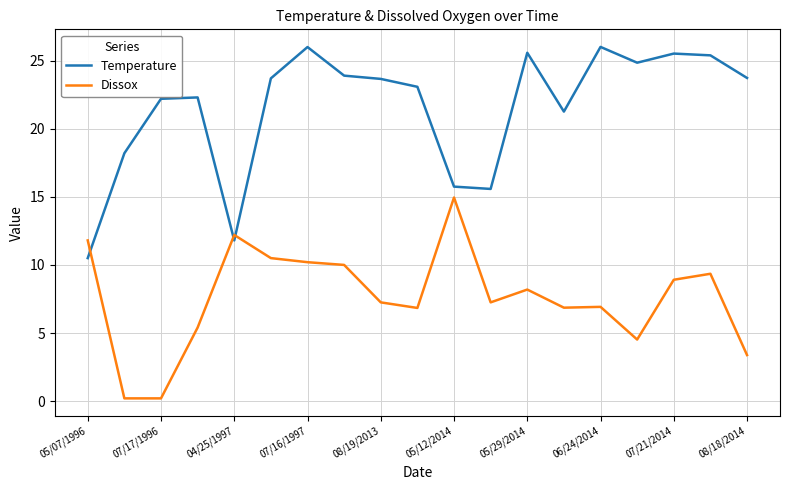

Which series has the largest total across all categories?

Temperature